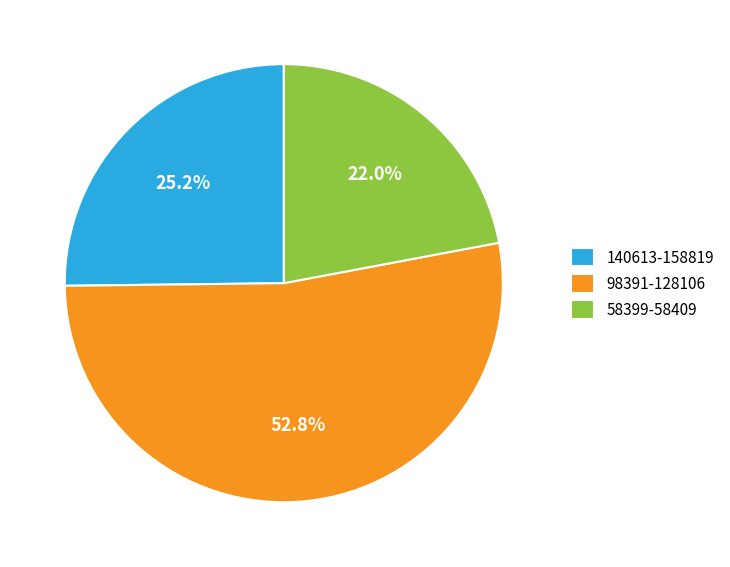

Which slice is the largest?

98391-128106